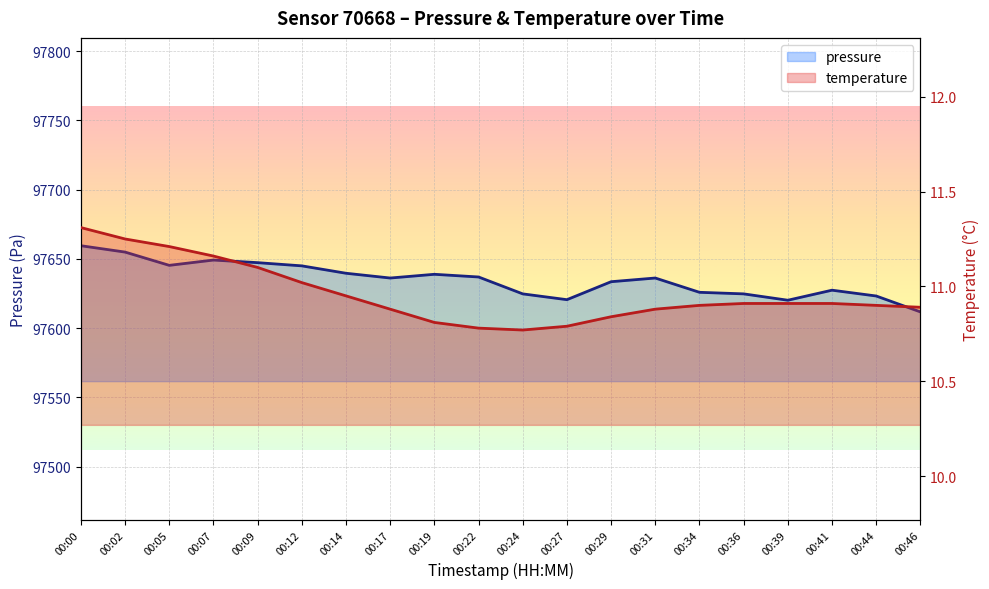

What are all the series names shown in the legend?

pressure, temperature